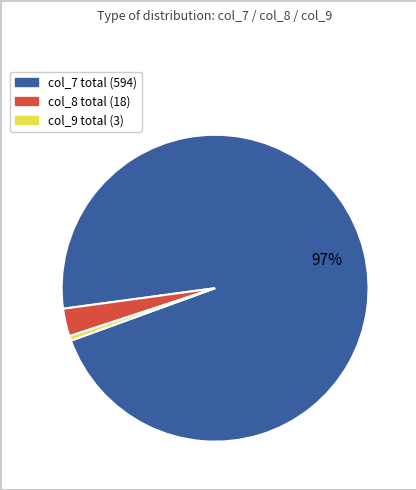

Is there any slice that represents more than half of the pie?

Yes